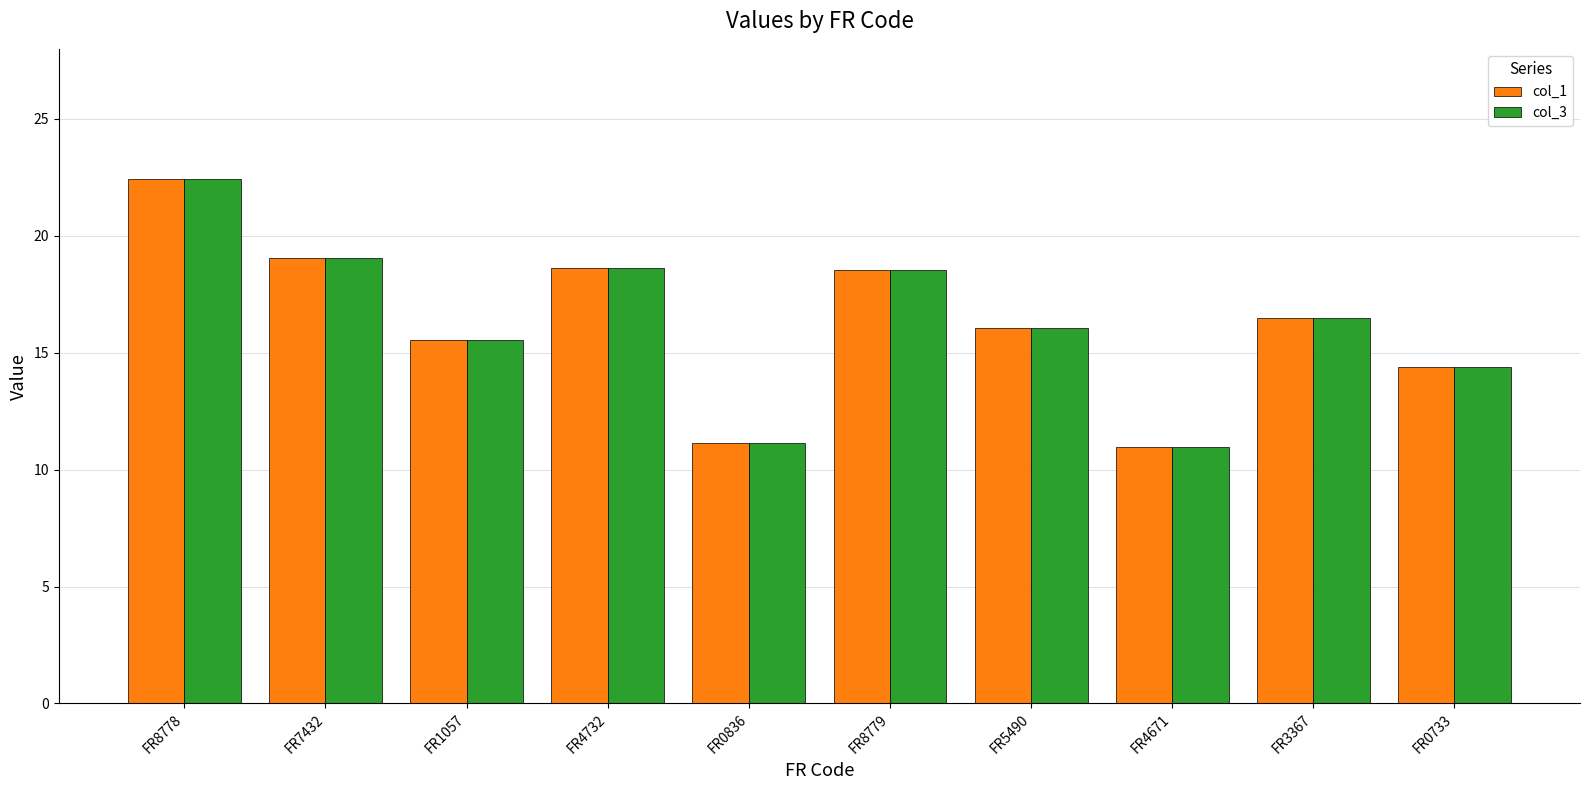

What is the smallest value displayed?

11.0